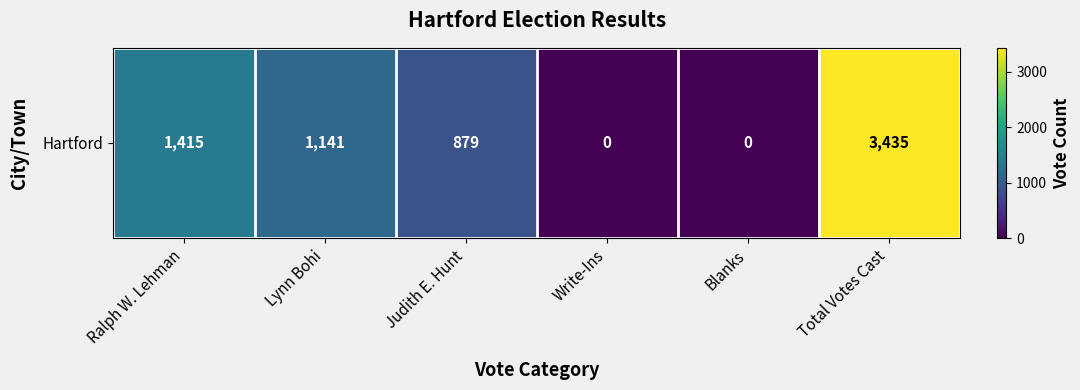

What is the average value?

1145